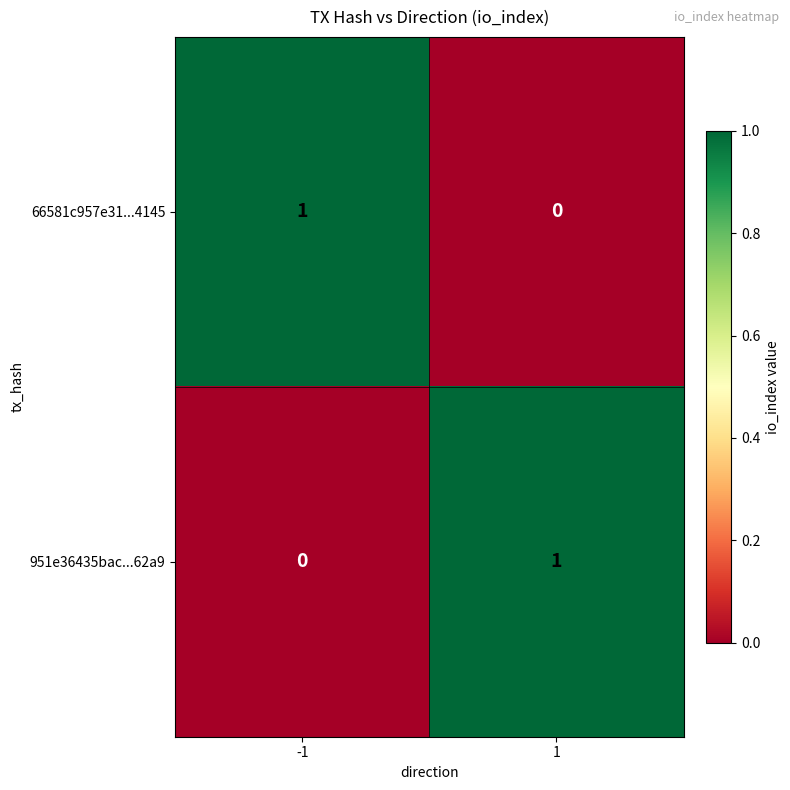

True or false: 951e36435bac...62a9 has a value of 0 at -1.

True